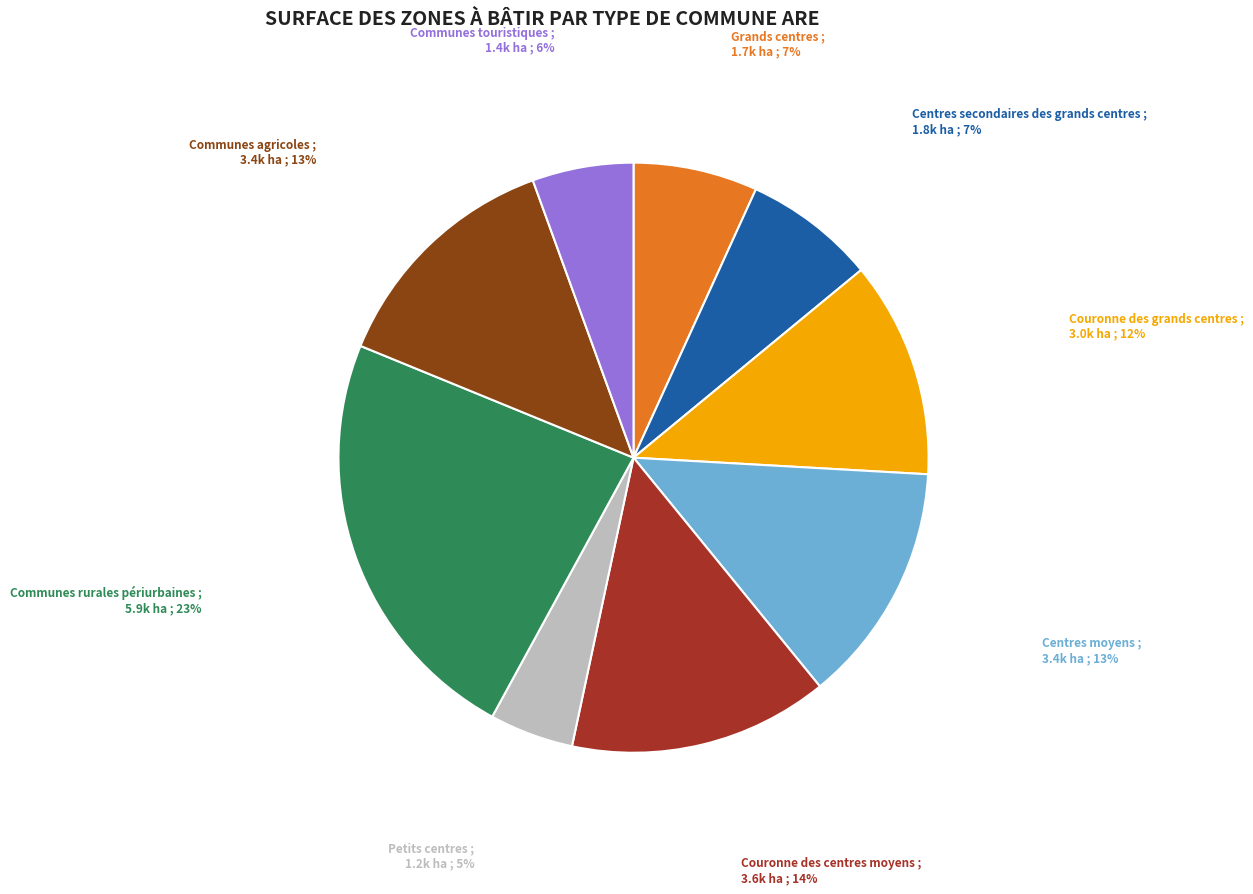

Do Centres secondaires des grands centres and Communes rurales périurbaines together represent more than half of the pie?

No